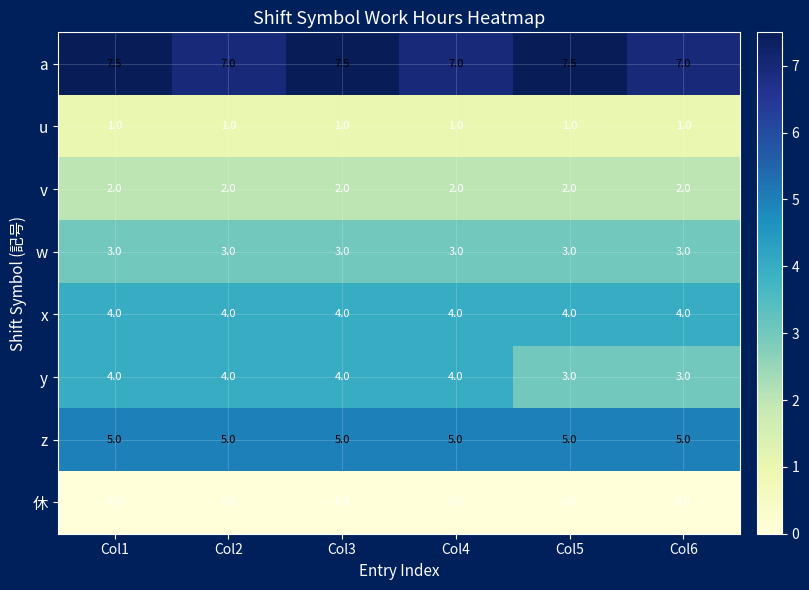

What is the spread (max minus min) of values at Col1?

7.5